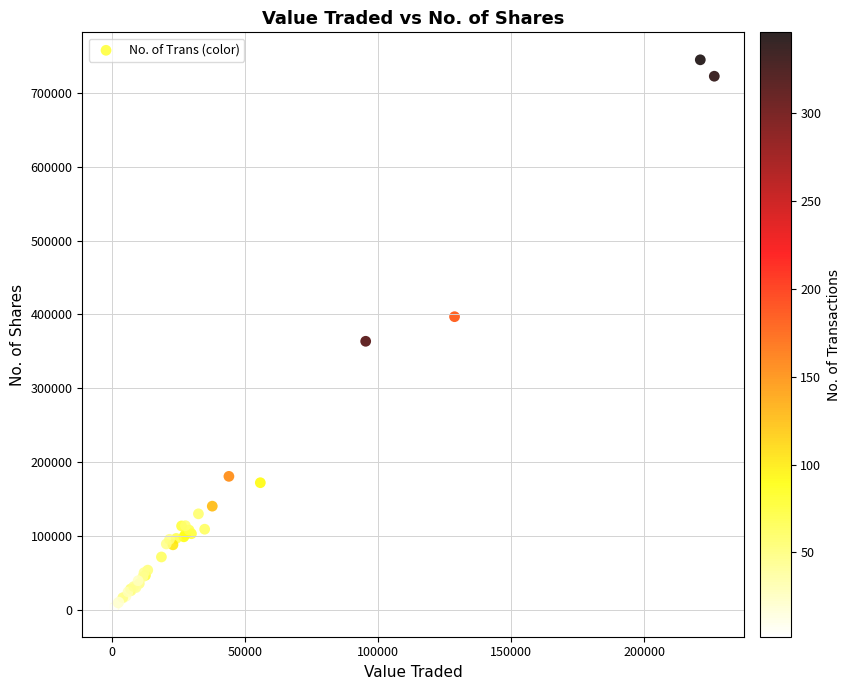

What Y value in the scatter plot is closest to 372833?

363679